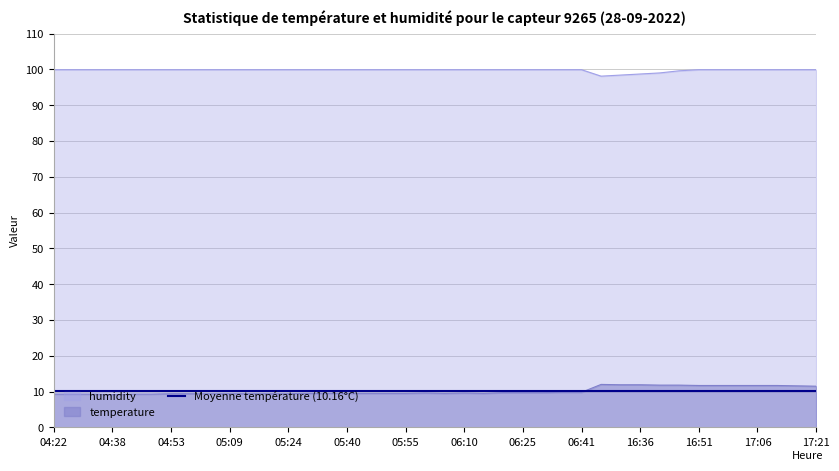

What is the difference between the highest and lowest values at 16:51?

89.7